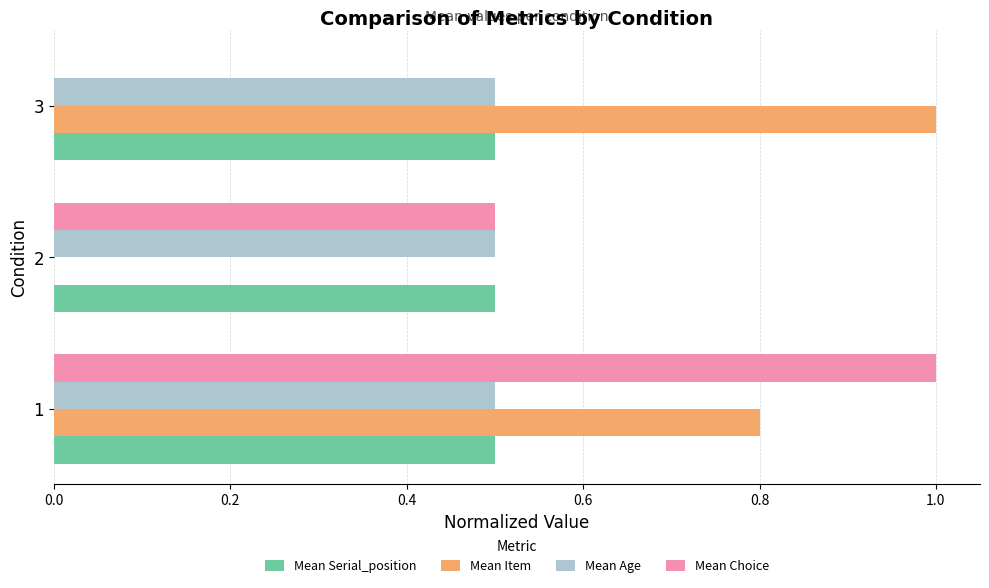

Which series has the largest total across all categories?

Mean Item